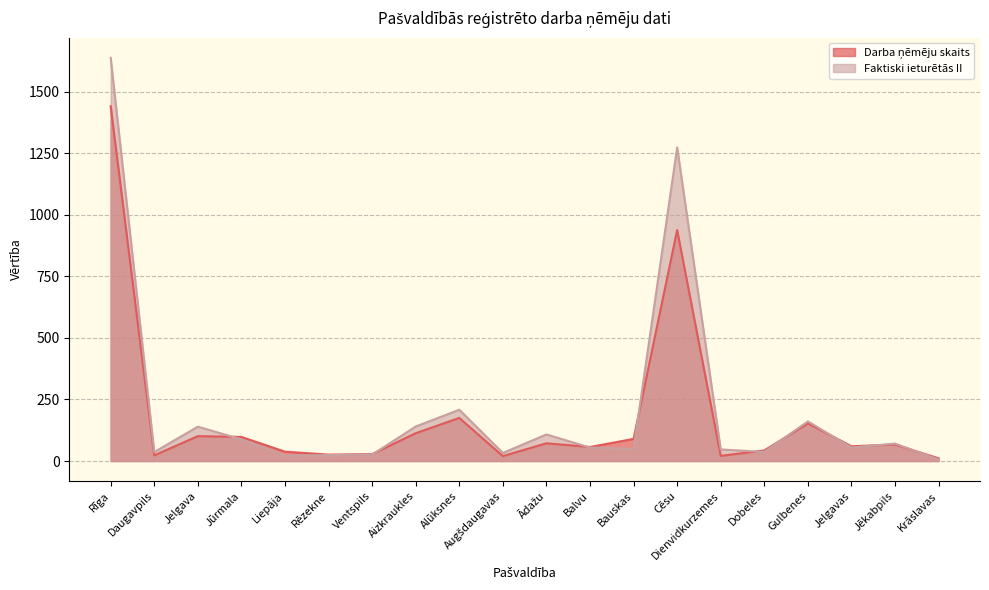

At which label is Faktiski ieturētās II closest to 821?

Cēsu